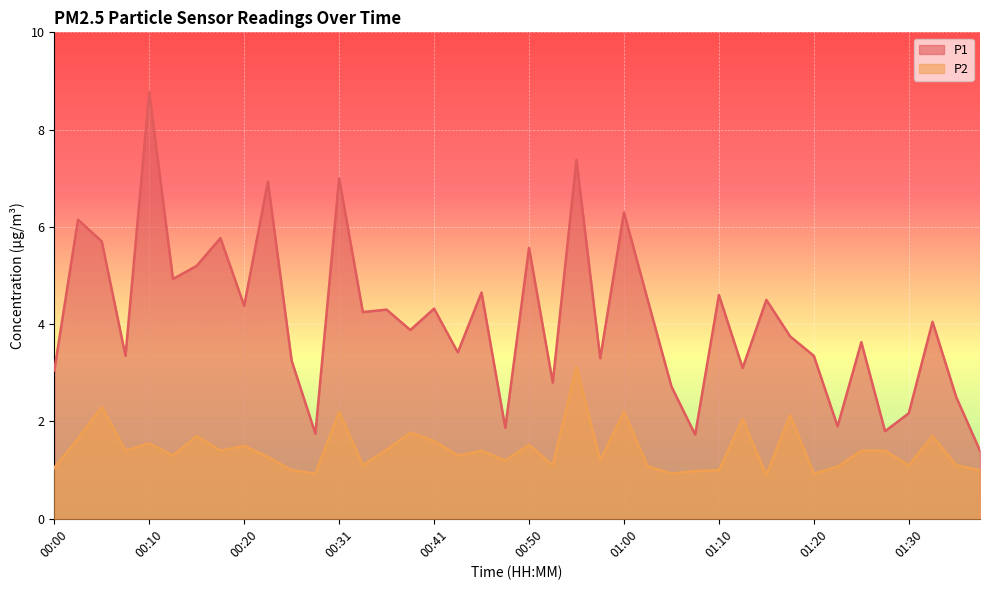

What is the label of the 32nd point from the left?

01:18